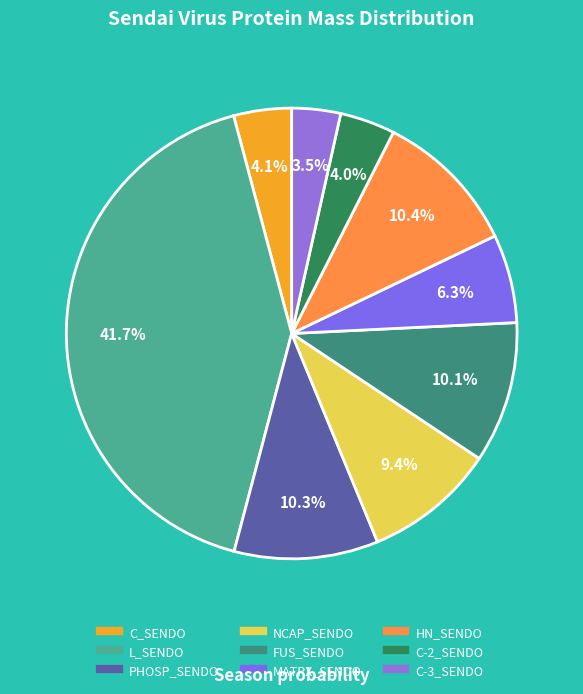

Is there a majority slice in this chart?

No